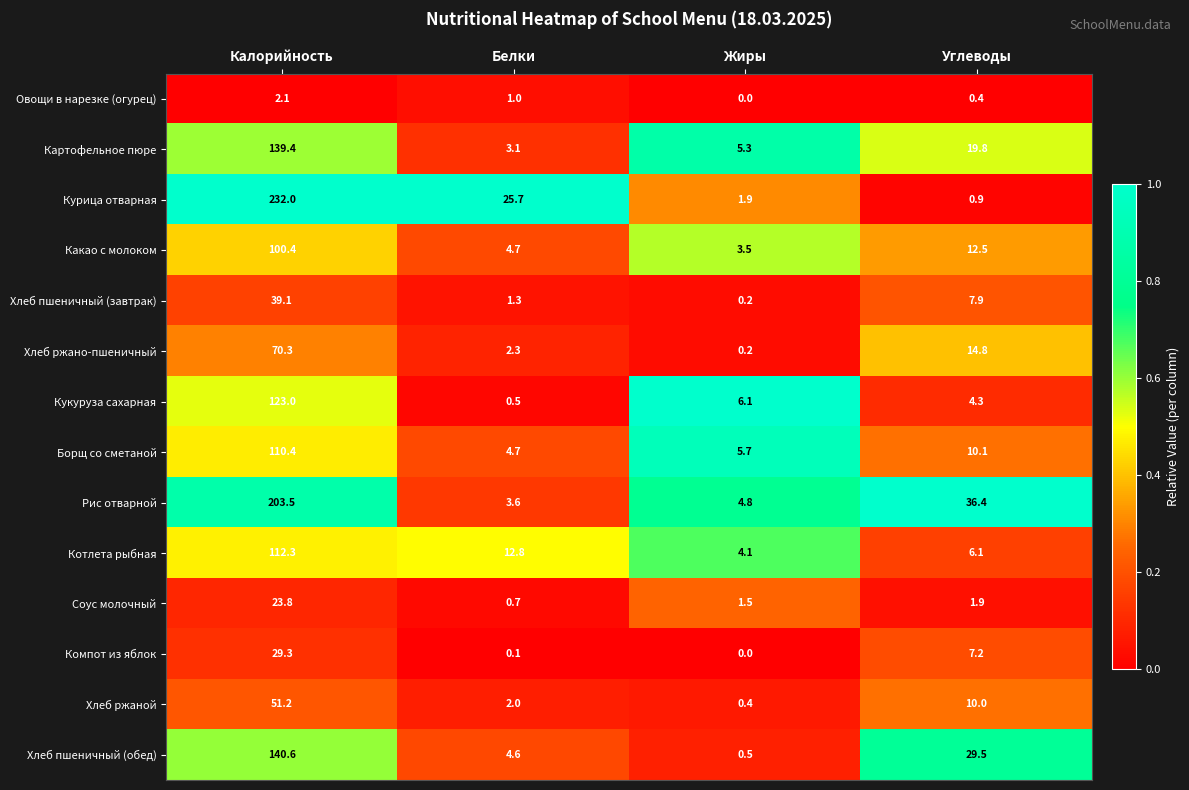

What value does the Овощи в нарезке (огурец) series have at Углеводы?

0.4